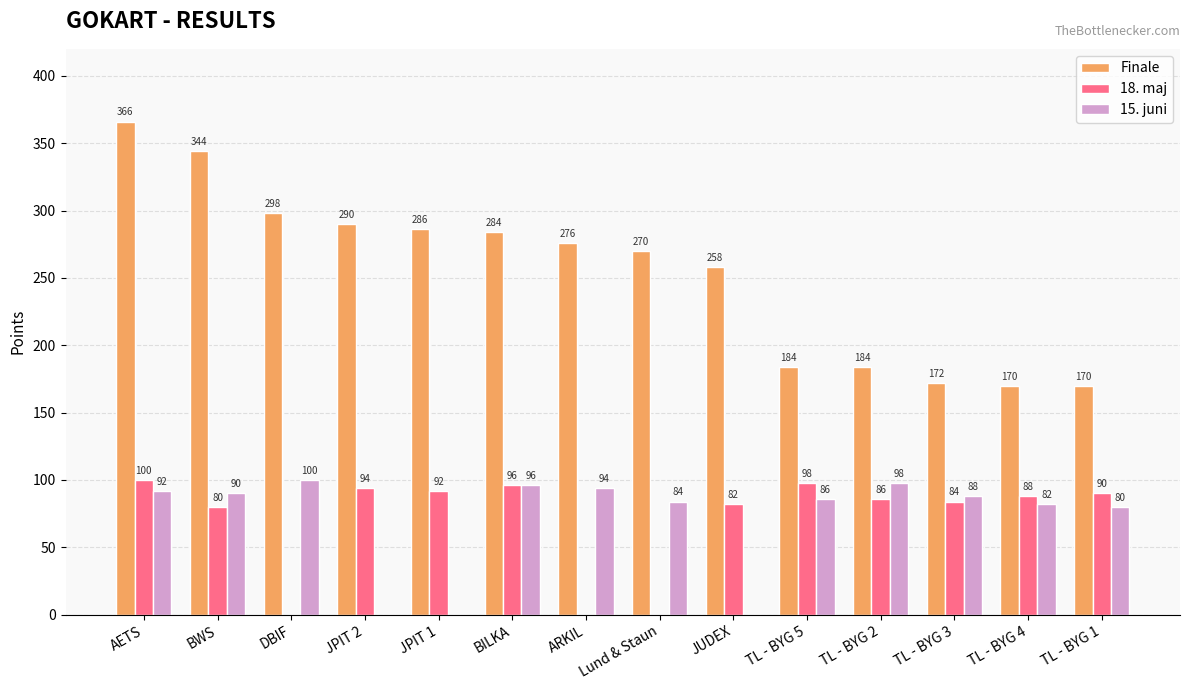

What is the spread (max minus min) of values at DBIF?

298